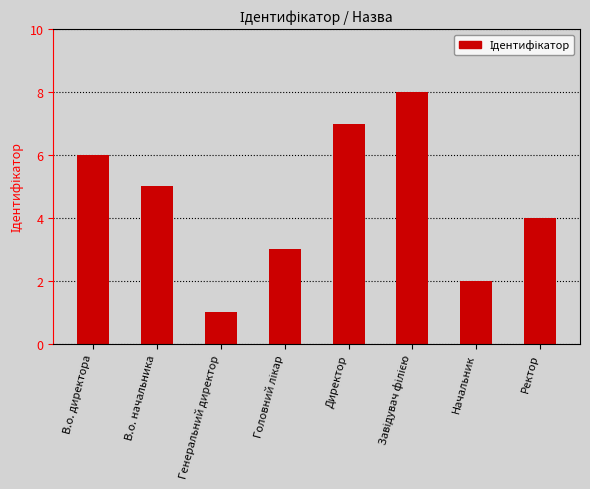

Are the bars horizontal?

No